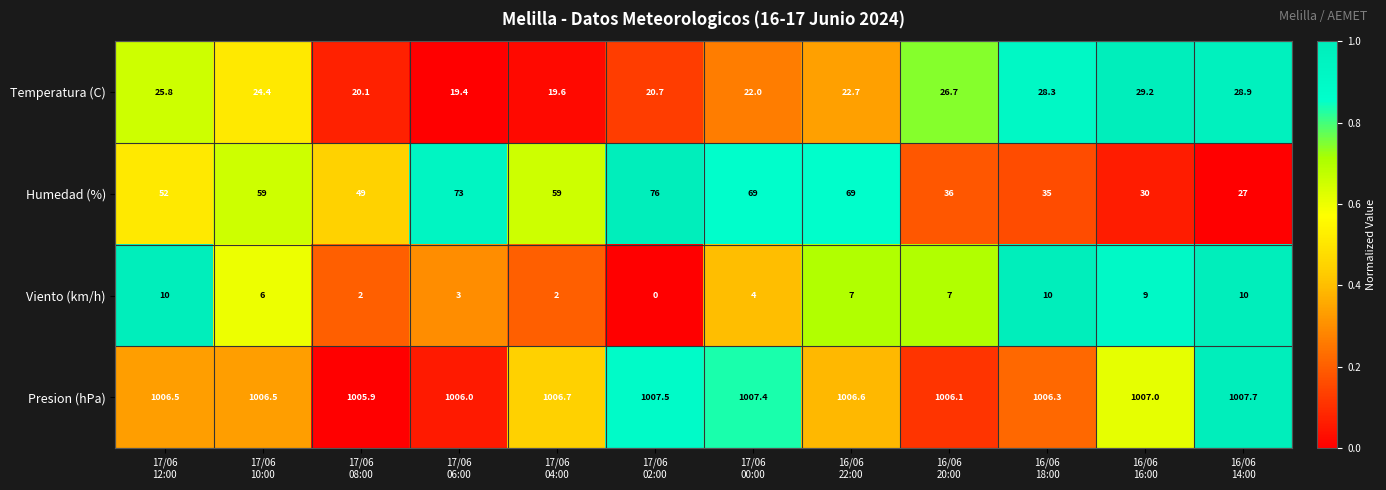

What is the sum of all Humedad (%) values?

634.0